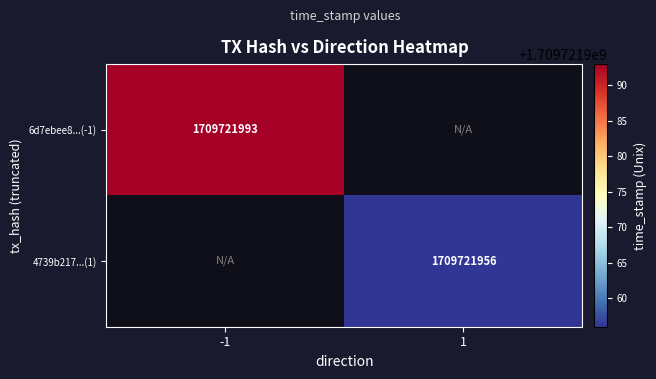

At how many categories does at least one series exceed 19983172?

2